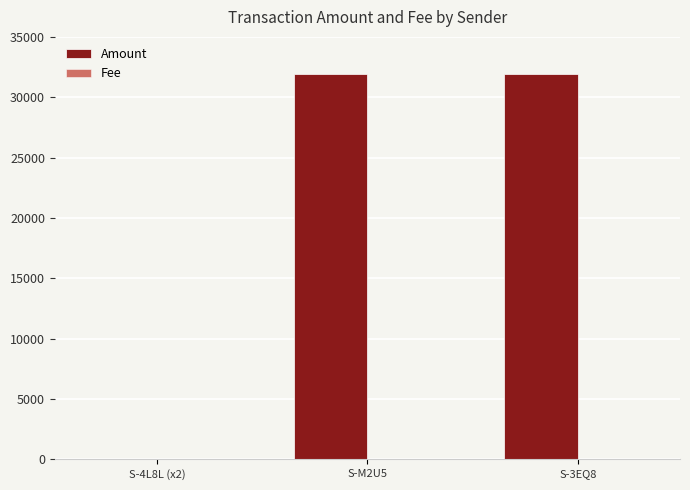

Which series has the largest total across all categories?

Amount